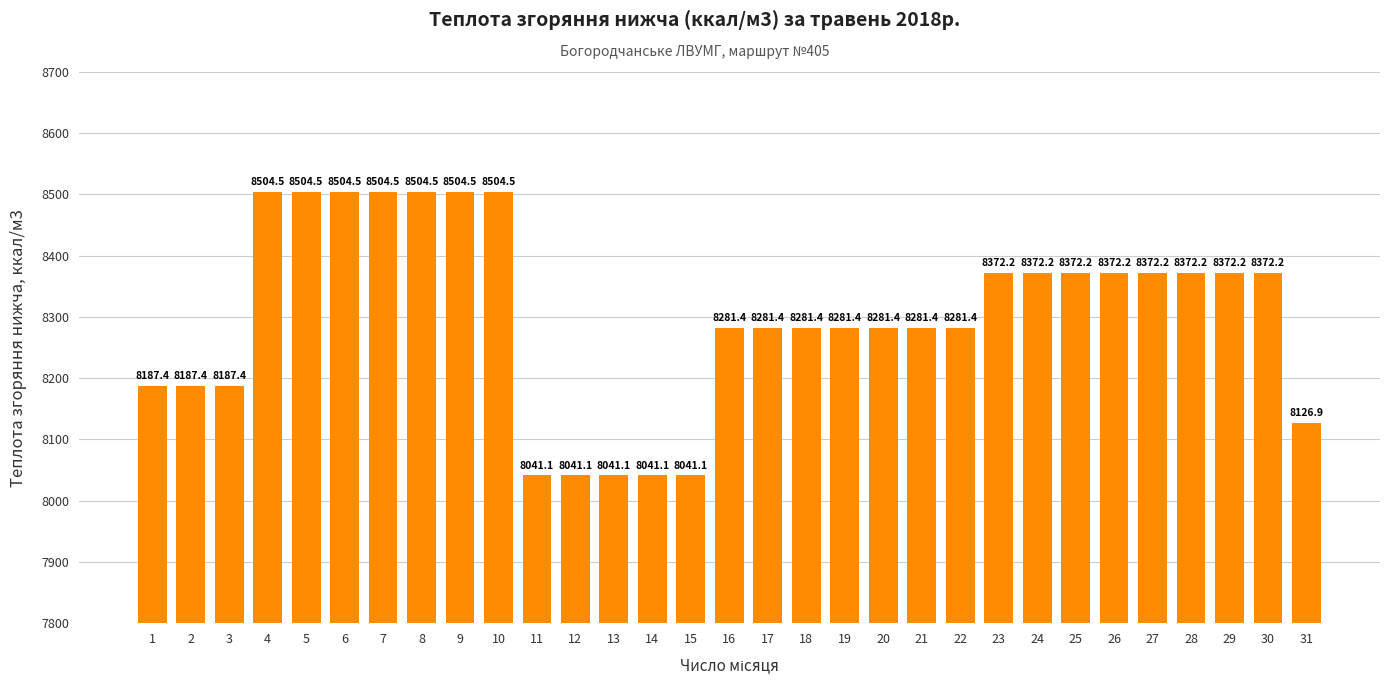

Are the bars grouped side by side (vs. stacked)?

No